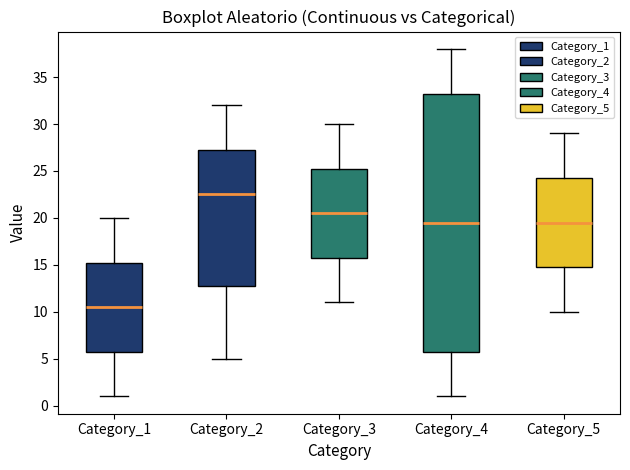

Which box's median line is the lowest?

Category_1